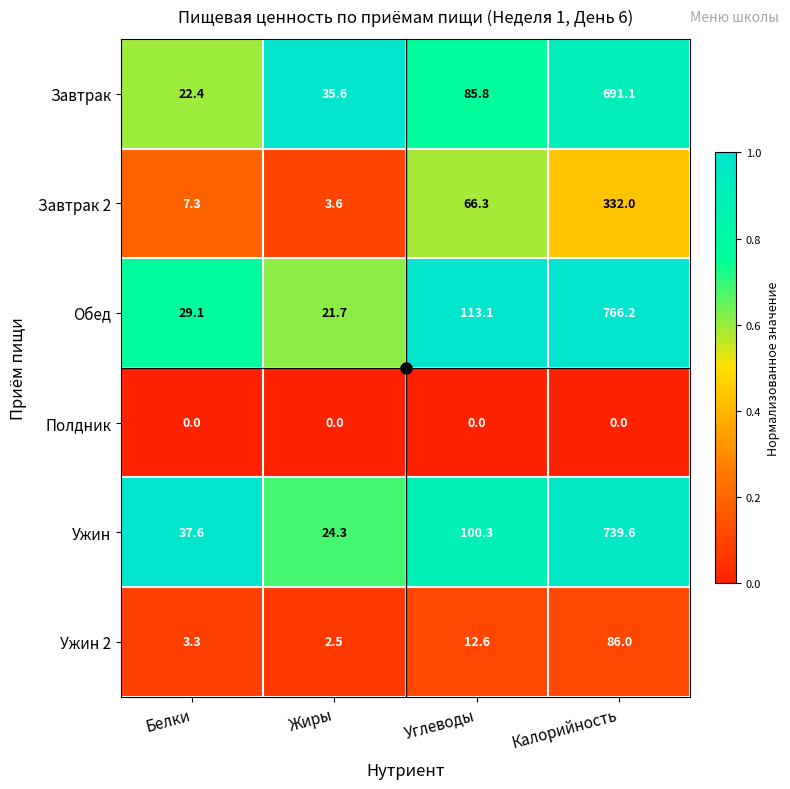

At which label is Завтрак closest to 356?

Углеводы